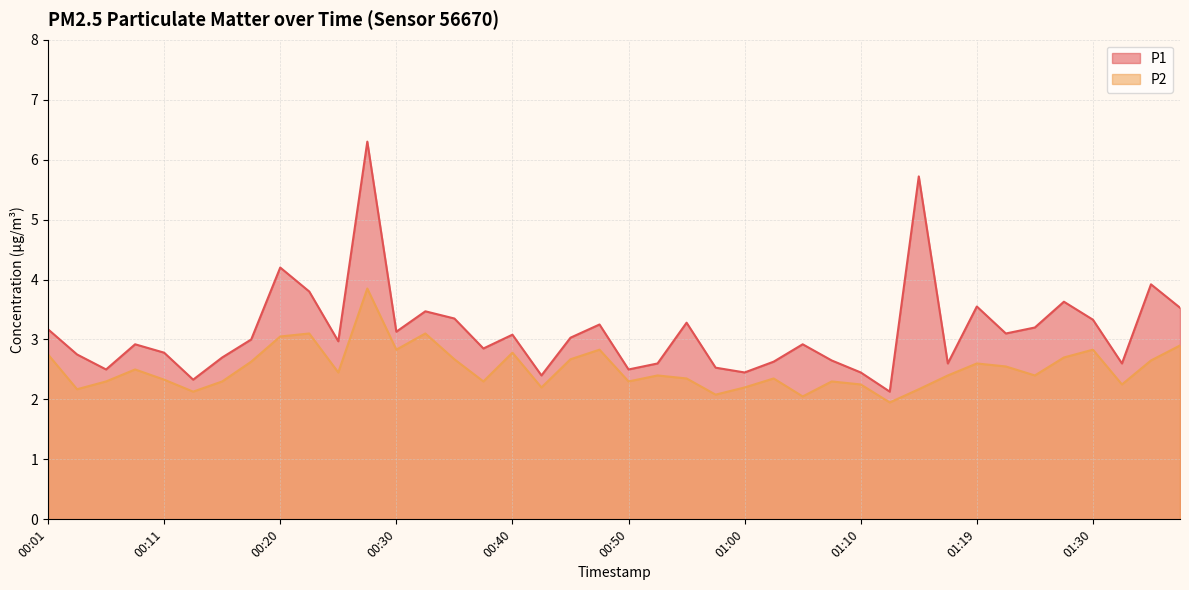

Which has a higher value, 00:35 or 00:08?

00:35